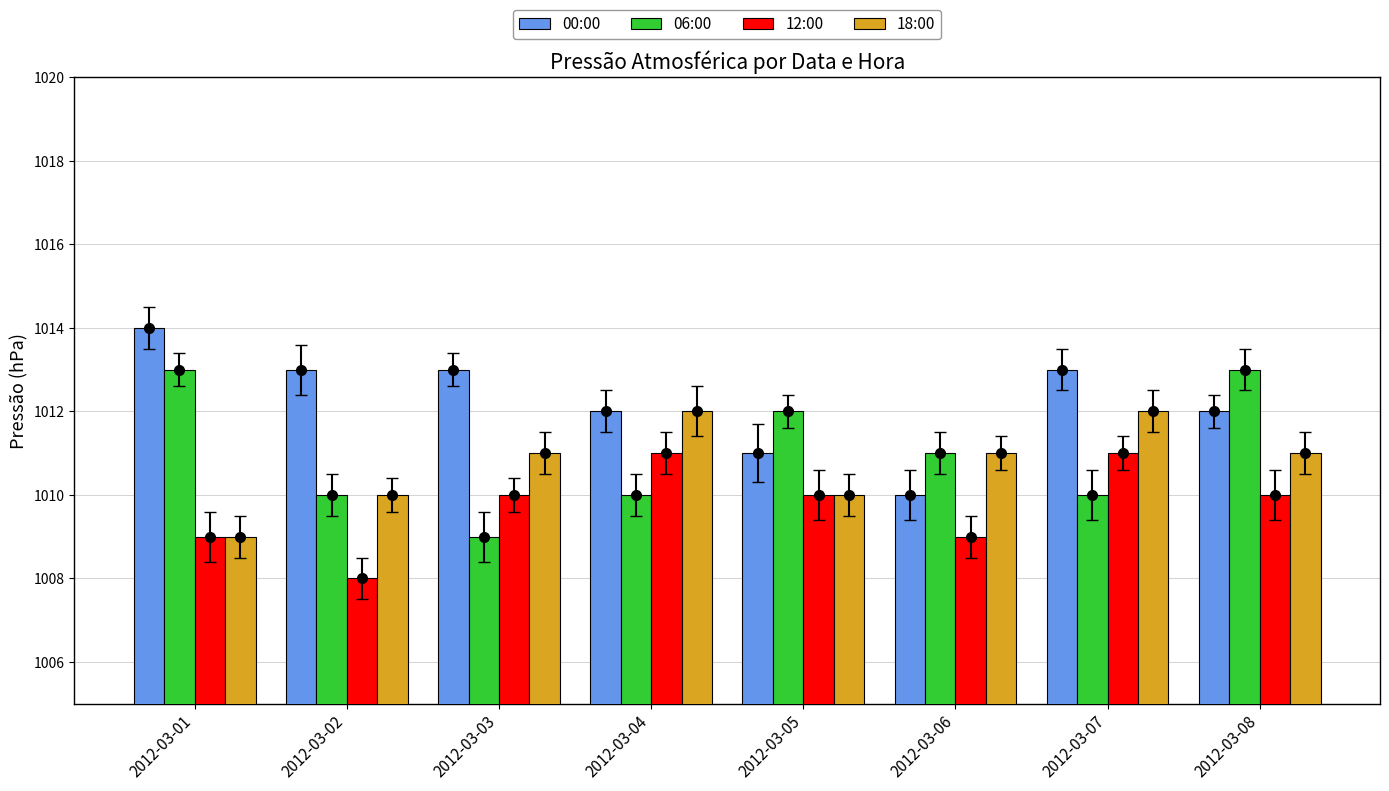

What are all the series names shown in the legend?

00:00, 06:00, 12:00, 18:00